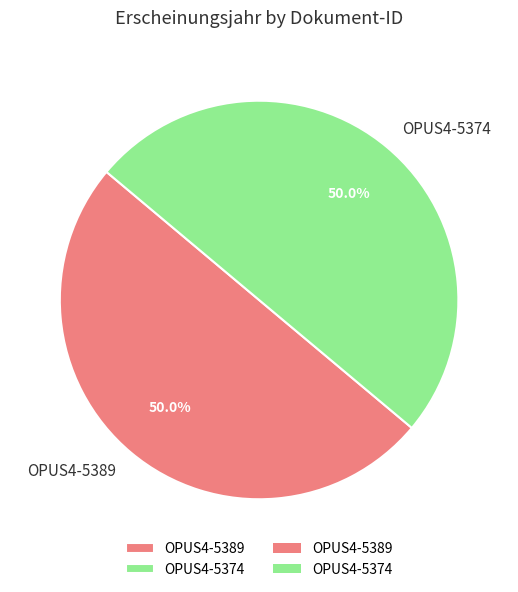

Combined, do OPUS4-5374 and OPUS4-5389 account for over 50%?

Yes